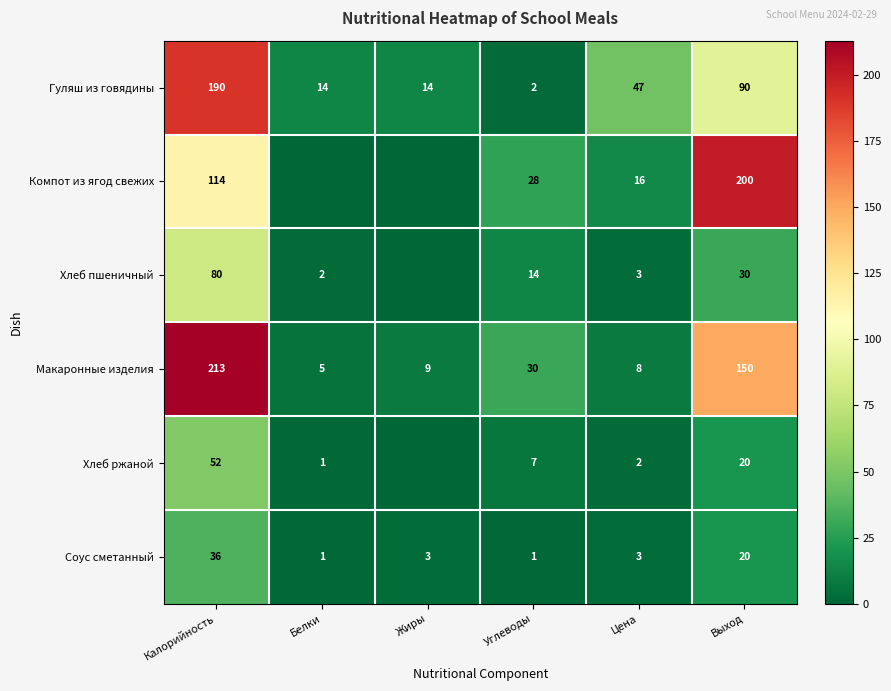

List the labels in order of Макаронные изделия value, smallest first.

Белки, Цена, Жиры, Углеводы, Выход, Калорийность